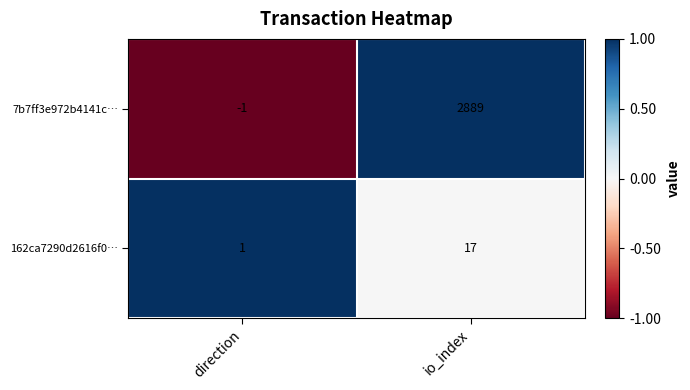

True or false: 7b7ff3e972b4141c… has a value of 0 at direction.

False